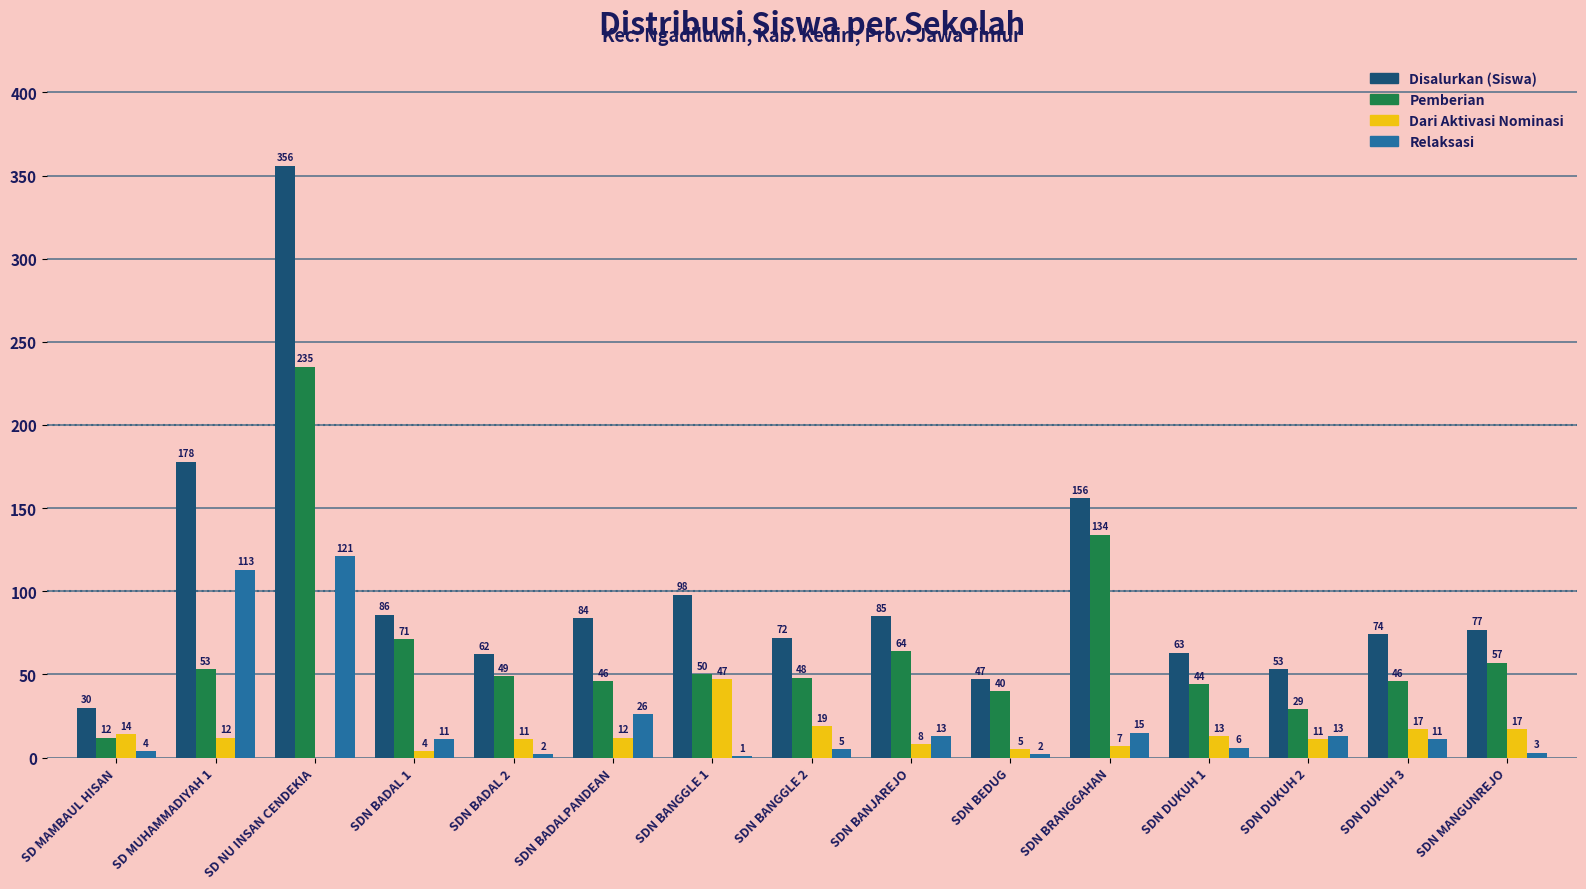

What is the greatest value displayed?

356